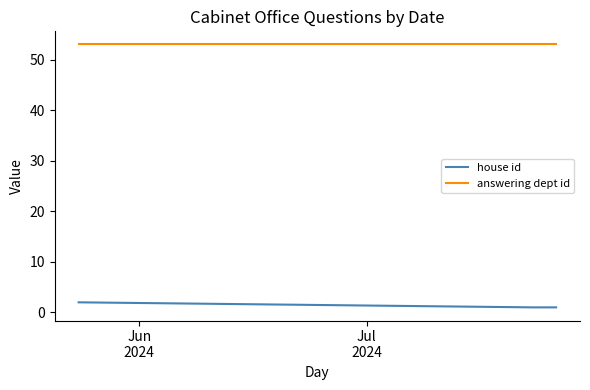

What are all the series names shown in the legend?

house id, answering dept id